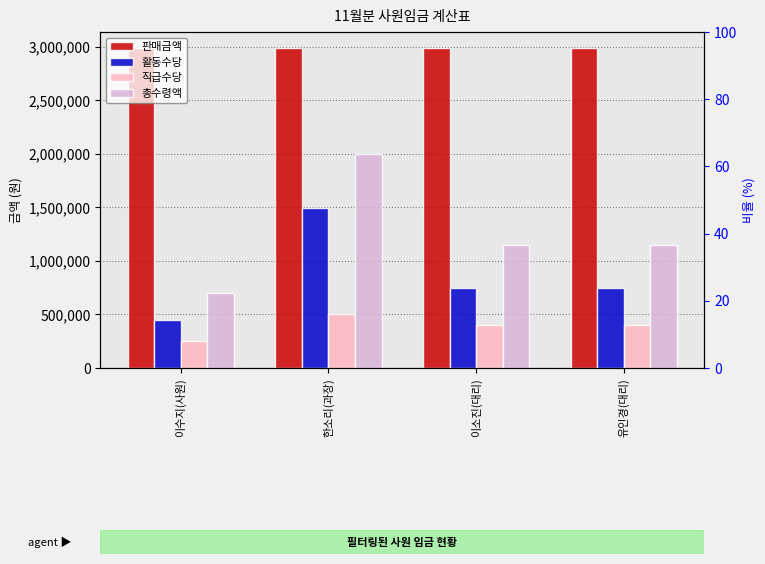

What is the spread (max minus min) of values at 이수지(사원)?

2738000.0